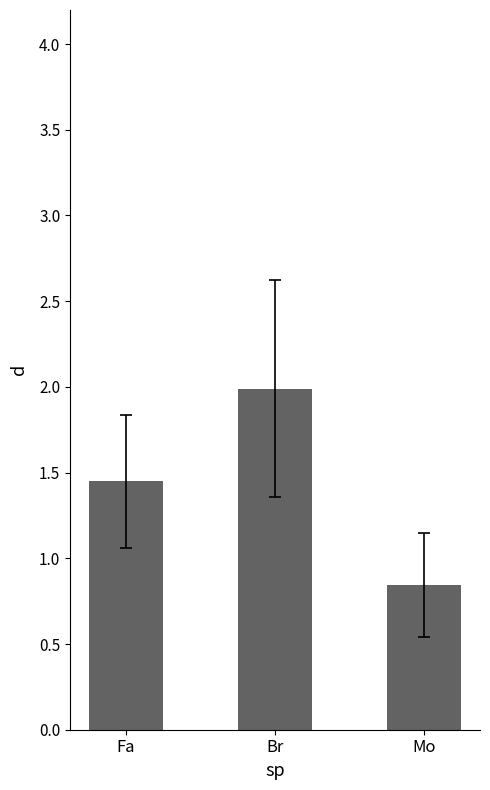

Which label corresponds to the smallest value in the chart?

Mo